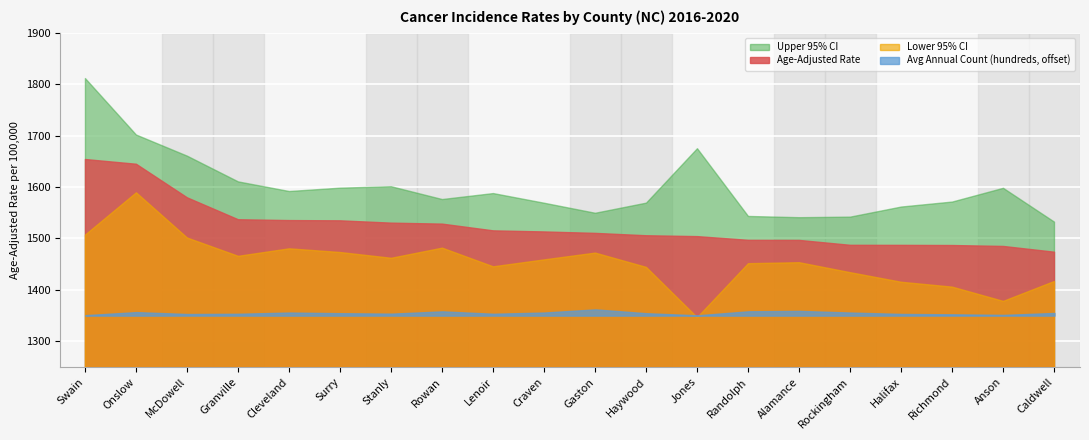

True or false: Lower 95% CI and Avg Annual Count (hundreds) cross at least once.

False